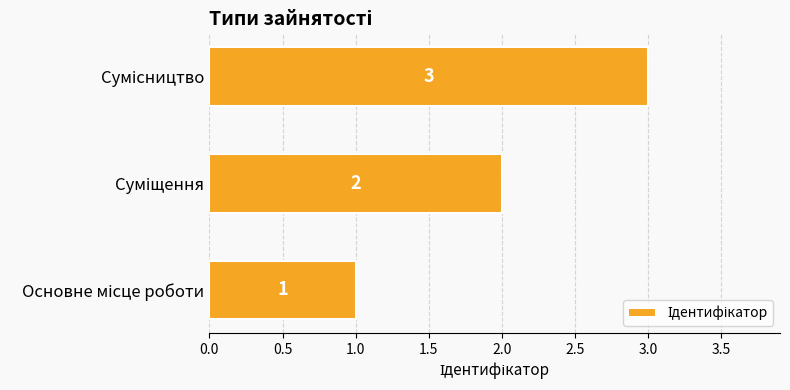

How many values are between 1 and 3?

3